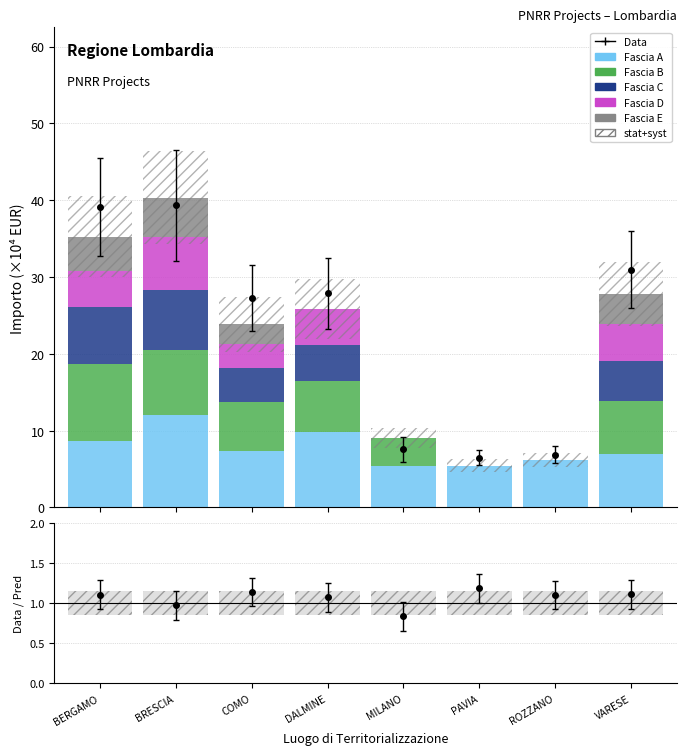

True or false: Fascia B has a value of 6.6 at DALMINE.

True